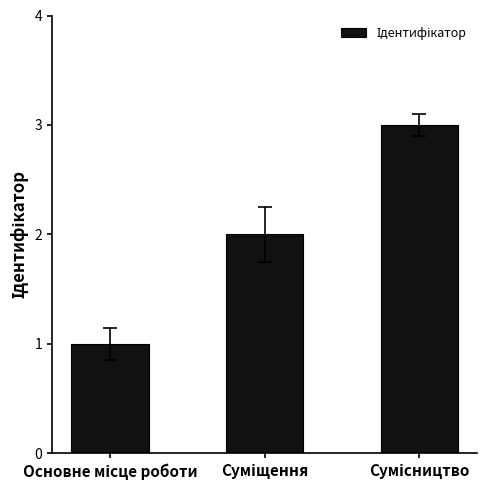

What is the maximum value shown in the chart?

3